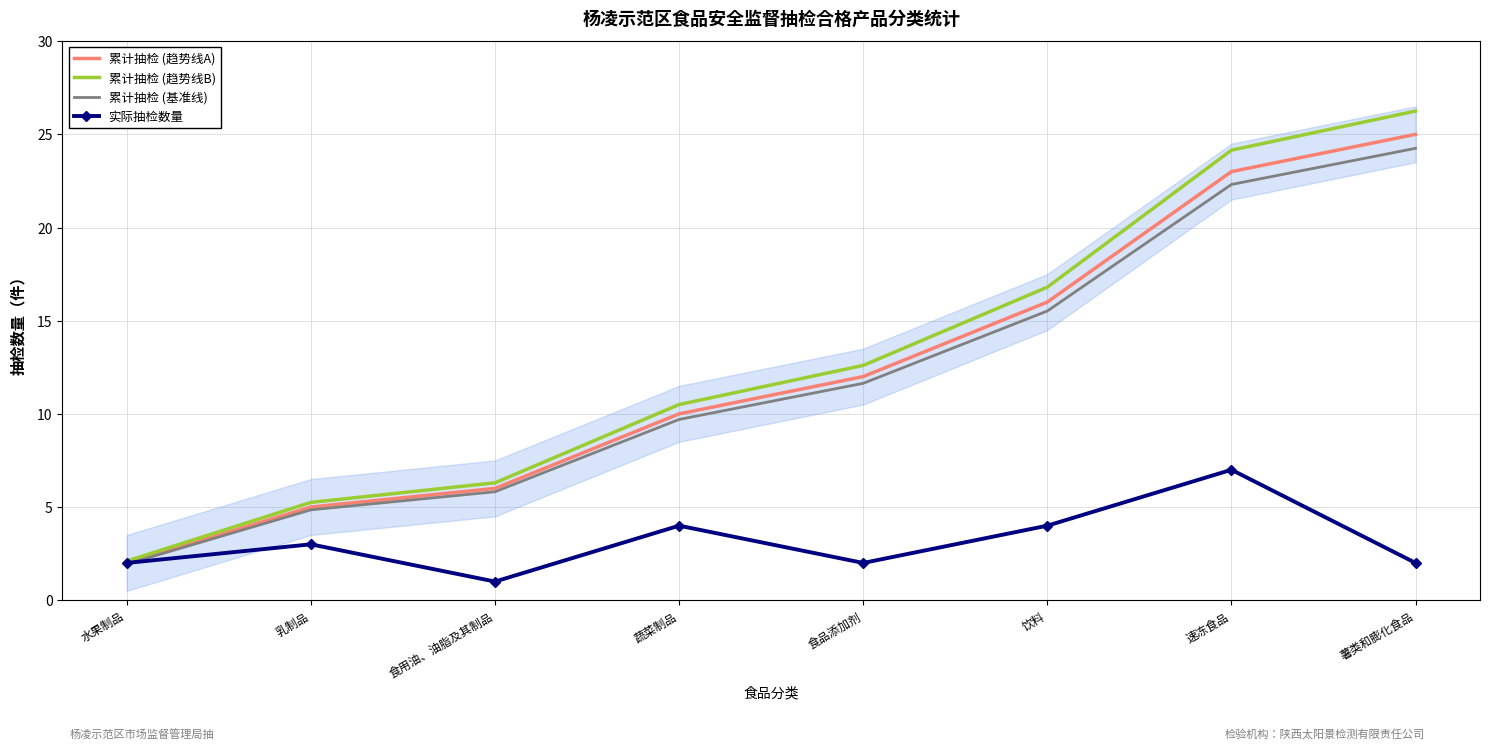

Is this an area chart (filled region under the line)?

No